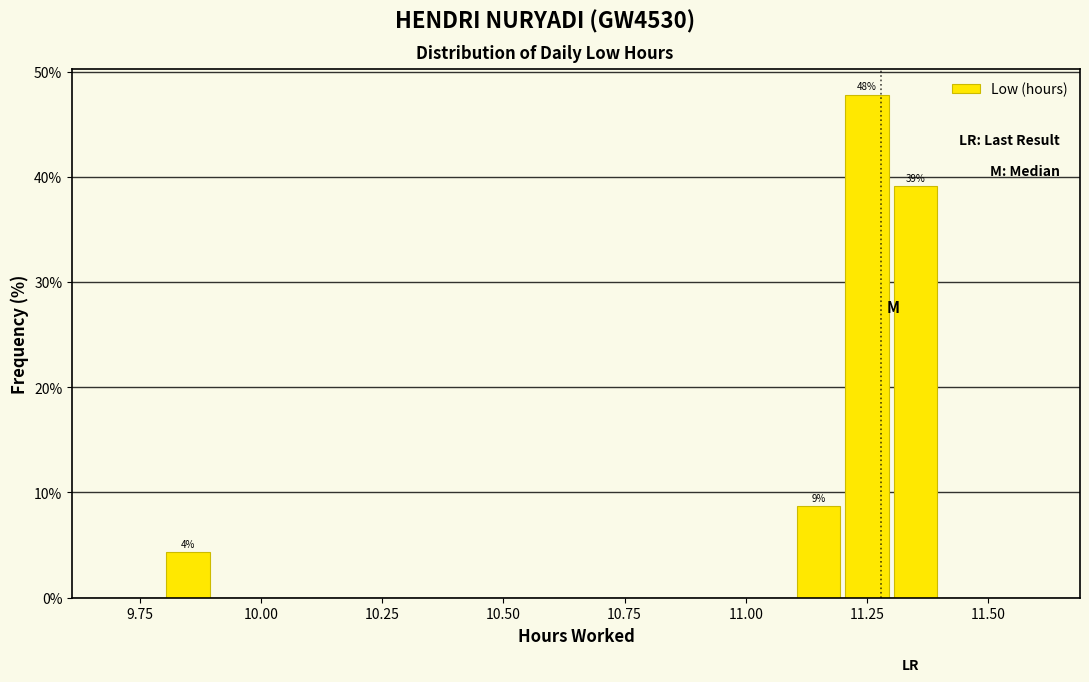

Read against the x-axis, roughly where is the centre of the tallest bar?

11.25